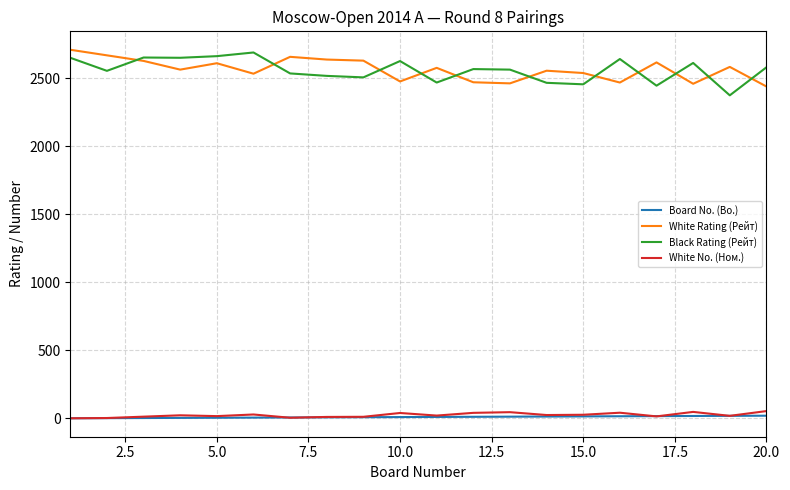

At how many categories does at least one series exceed 1420?

20